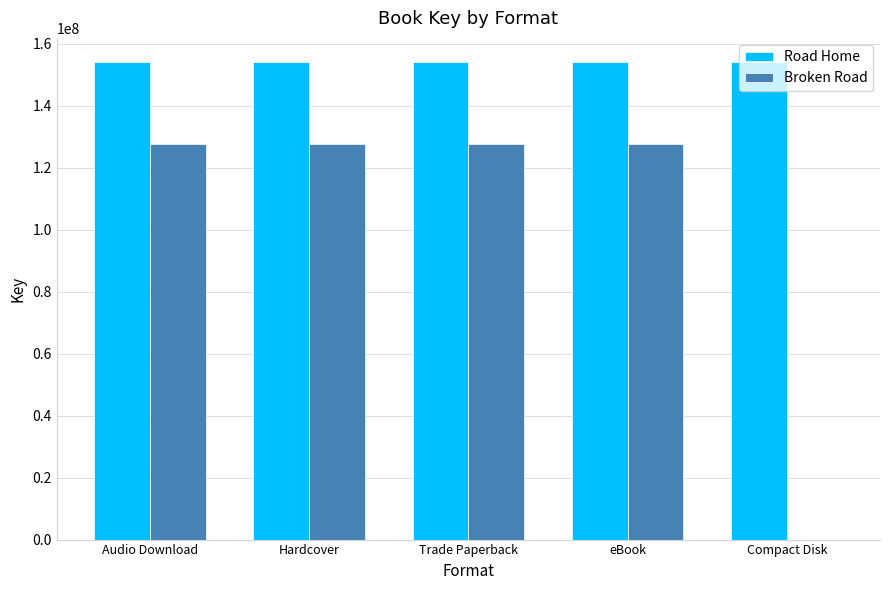

Which series changed the most between Hardcover and Compact Disk?

Broken Road